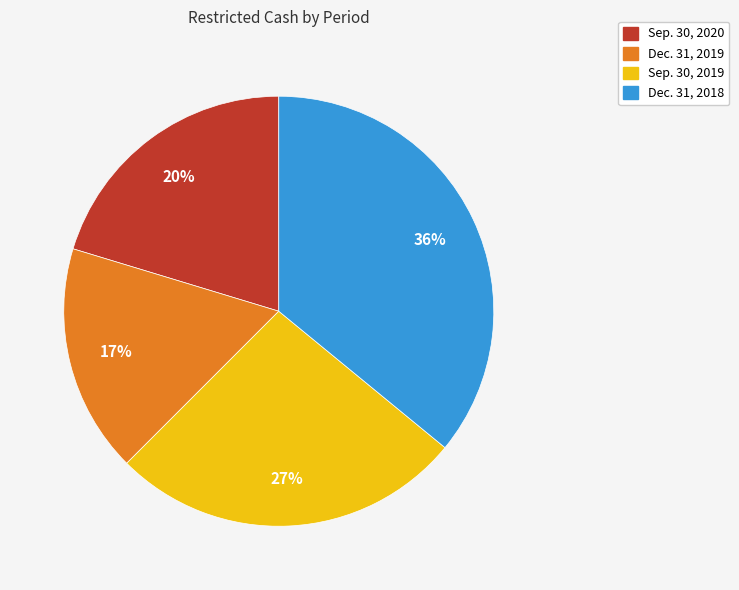

To the nearest percent, what is the average slice percentage?

25%